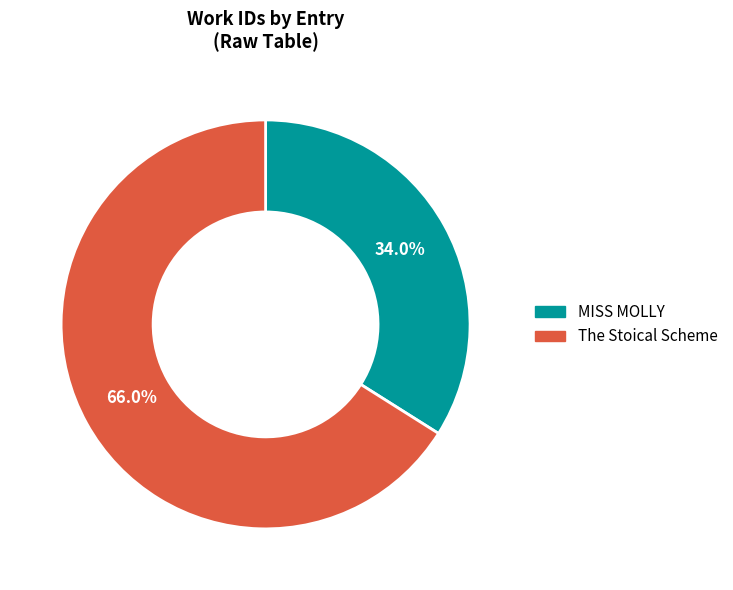

To the nearest percent, what percentage of the pie is MISS MOLLY?

34%